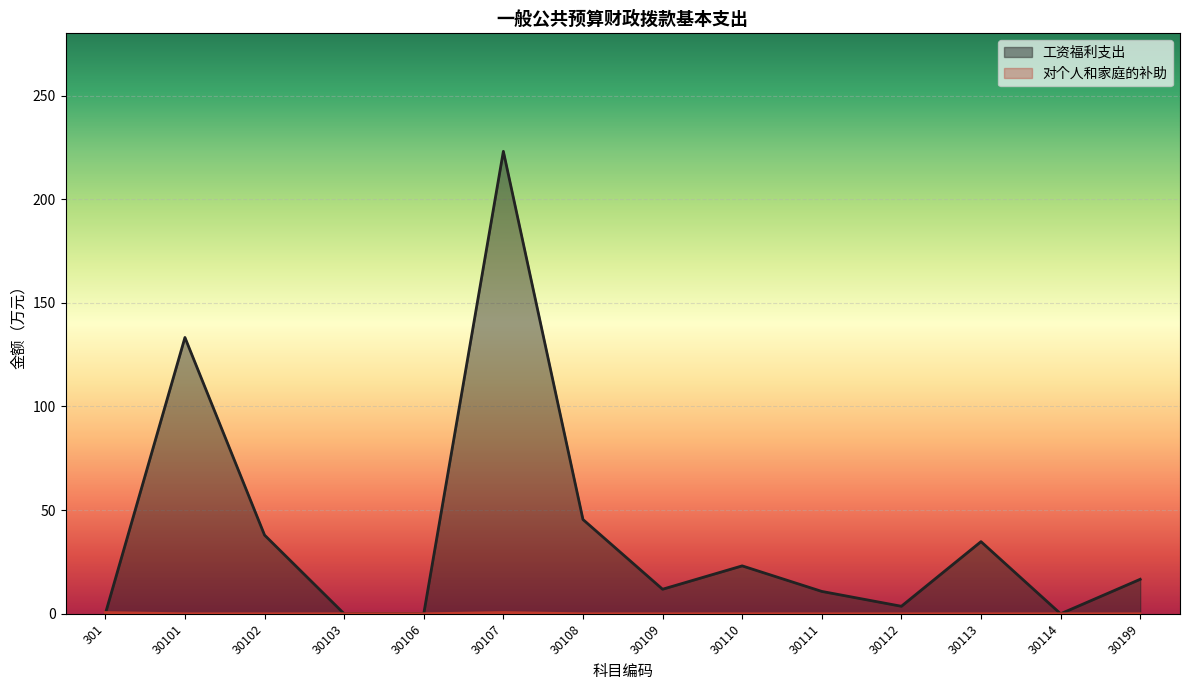

How many data points in 工资福利支出 are less than 16?

7